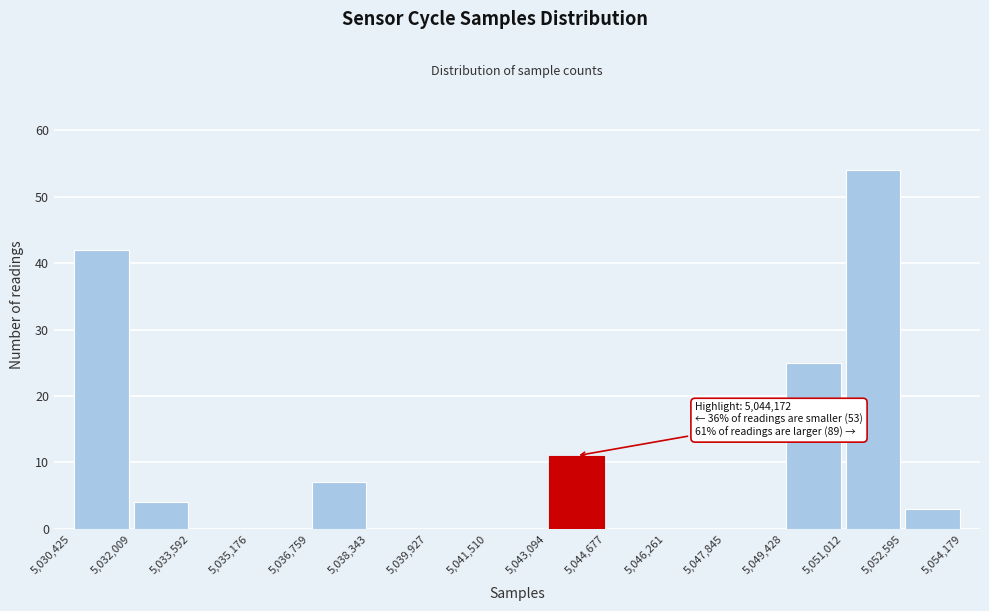

Over which range of the x-axis is the bar tallest?

5,051,012 to 5,052,595